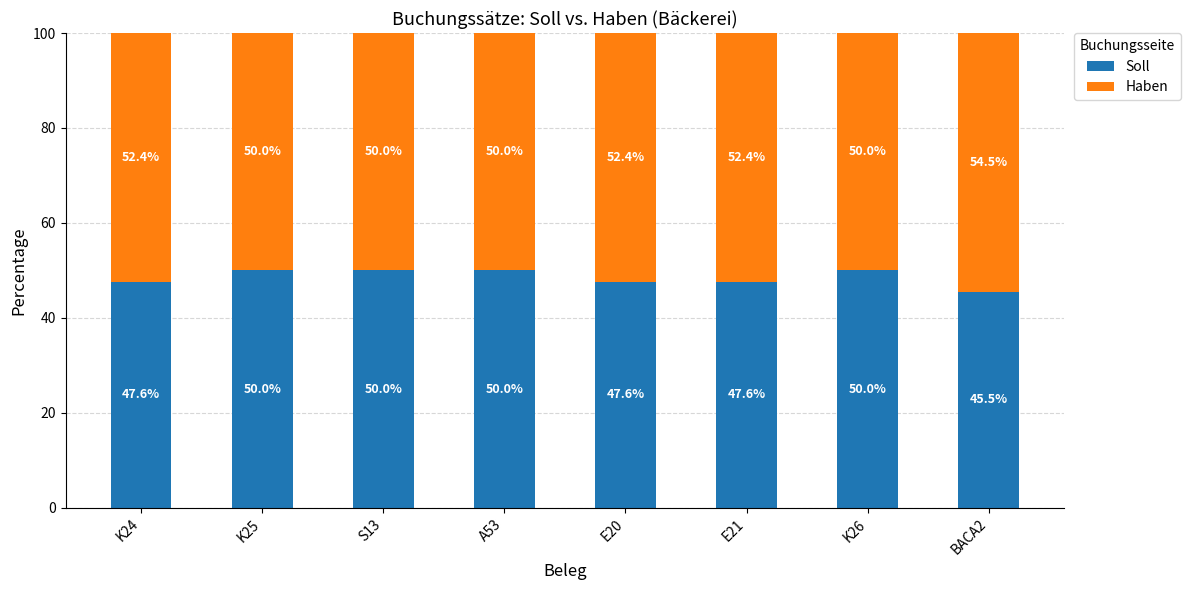

The value of Soll at E20 is 47.6. True or false?

True